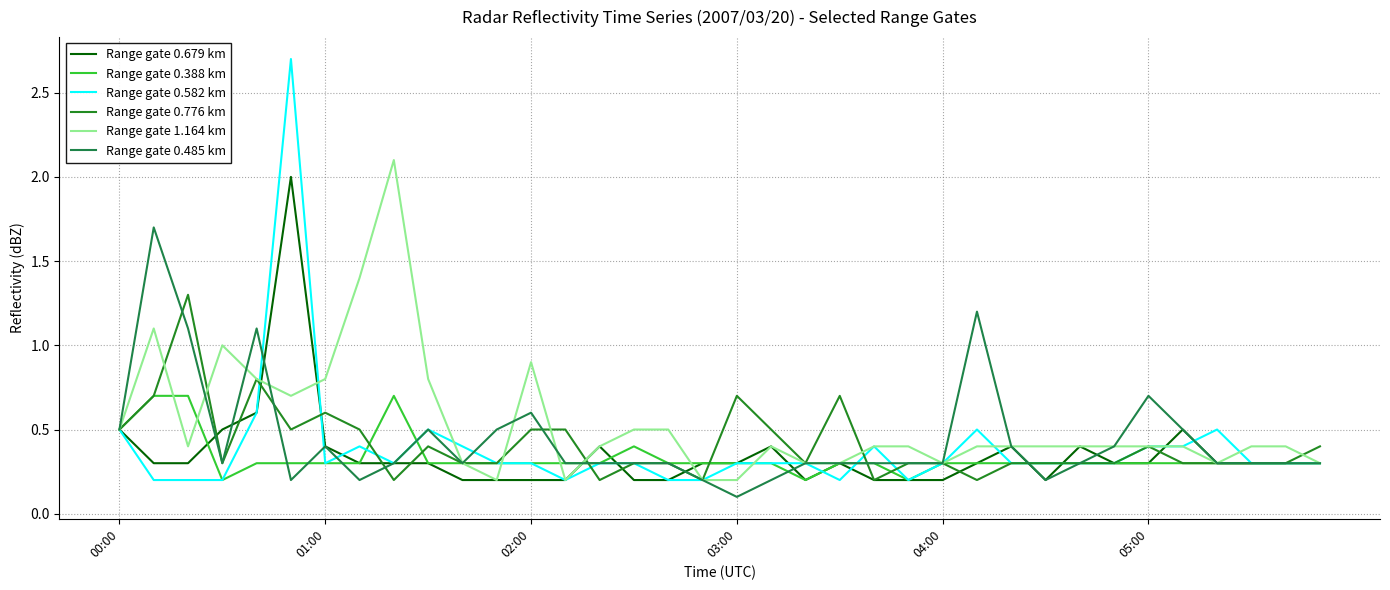

Reading left to right, transcribe all the data shown in this chart.

Range gate 0.679 km: 0.5	0.3	0.3	0.5	0.6	2.0	0.4	0.3	0.3	0.3	0.2	0.2	0.2	0.2	0.4	0.2	0.2	0.3	0.3	0.4	0.2	0.3	0.2	0.2	0.2	0.3	0.4	0.2	0.4	0.3	0.3	0.5	0.3	0.3	0.3	0.3
Range gate 0.388 km: 0.5	0.7	0.7	0.2	0.3	0.3	0.3	0.3	0.7	0.3	0.3	0.3	0.3	0.3	0.3	0.4	0.3	0.3	0.3	0.3	0.2	0.3	0.3	0.2	0.3	0.3	0.3	0.3	0.3	0.3	0.3	0.3	0.3	0.3	0.3	0.3
Range gate 0.582 km: 0.5	0.2	0.2	0.2	0.6	2.7	0.3	0.4	0.3	0.5	0.4	0.3	0.3	0.2	0.3	0.3	0.2	0.2	0.3	0.3	0.3	0.2	0.4	0.2	0.3	0.5	0.3	0.3	0.3	0.3	0.4	0.4	0.5	0.3	0.3	0.3
Range gate 0.776 km: 0.5	0.7	1.3	0.3	0.8	0.5	0.6	0.5	0.2	0.4	0.3	0.3	0.5	0.5	0.2	0.3	0.3	0.2	0.7	0.5	0.3	0.7	0.2	0.3	0.3	0.2	0.3	0.3	0.3	0.3	0.4	0.3	0.3	0.3	0.3	0.4
Range gate 1.164 km: 0.5	1.1	0.4	1.0	0.8	0.7	0.8	1.4	2.1	0.8	0.3	0.2	0.9	0.2	0.4	0.5	0.5	0.2	0.2	0.4	0.3	0.3	0.4	0.4	0.3	0.4	0.4	0.4	0.4	0.4	0.4	0.4	0.3	0.4	0.4	0.3
Range gate 0.485 km: 0.5	1.7	1.1	0.3	1.1	0.2	0.4	0.2	0.3	0.5	0.3	0.5	0.6	0.3	0.3	0.3	0.3	0.2	0.1	0.2	0.3	0.3	0.3	0.3	0.3	1.2	0.4	0.2	0.3	0.4	0.7	0.5	0.3	0.3	0.3	0.3